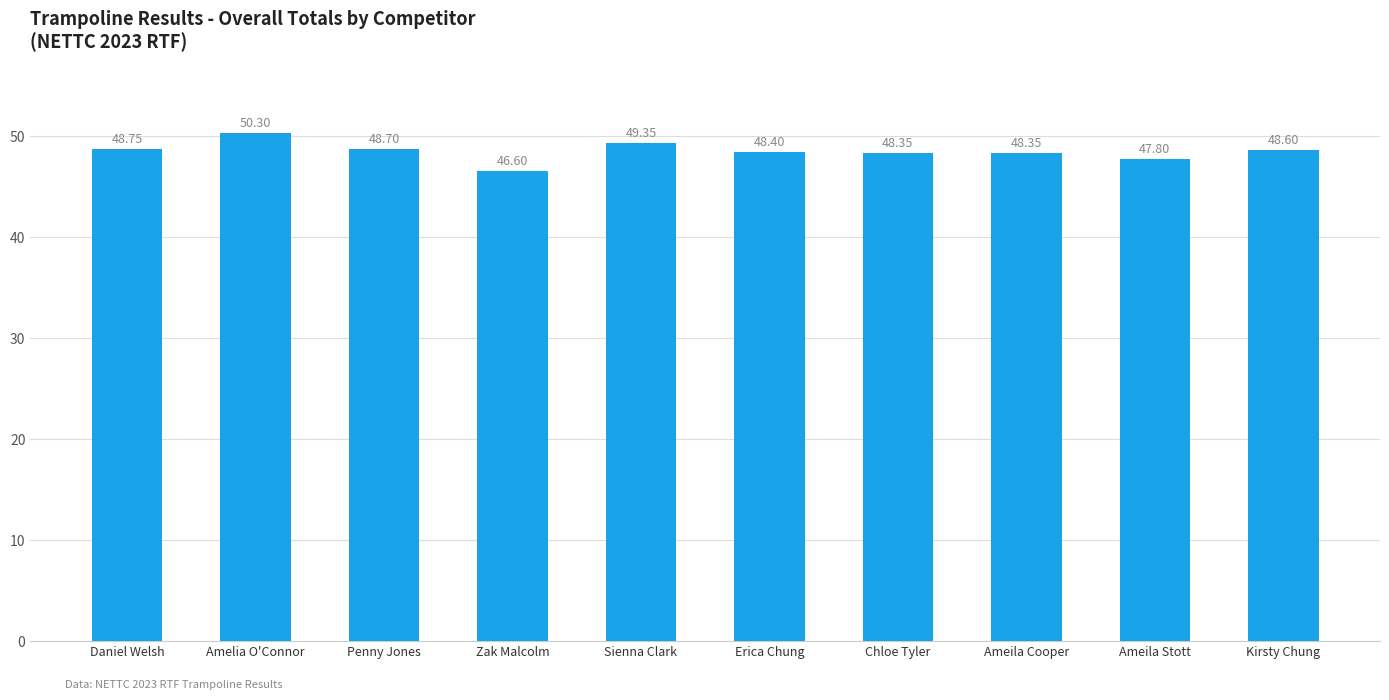

At which label is the value closest to 48?

Ameila Stott